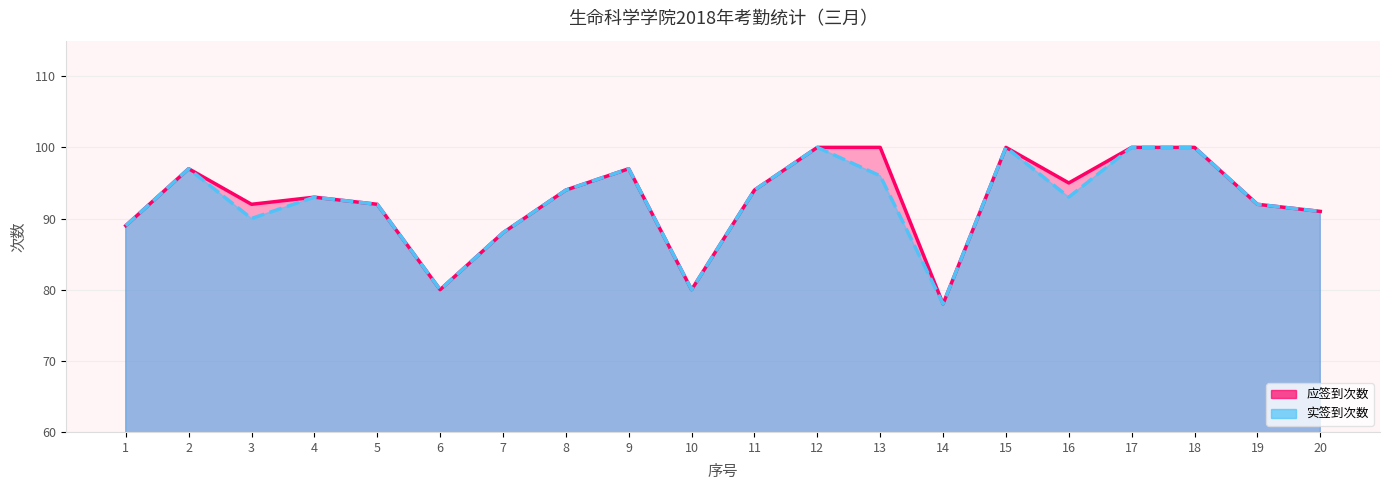

True or false: 应签到次数 and 实签到次数 cross at least once.

False